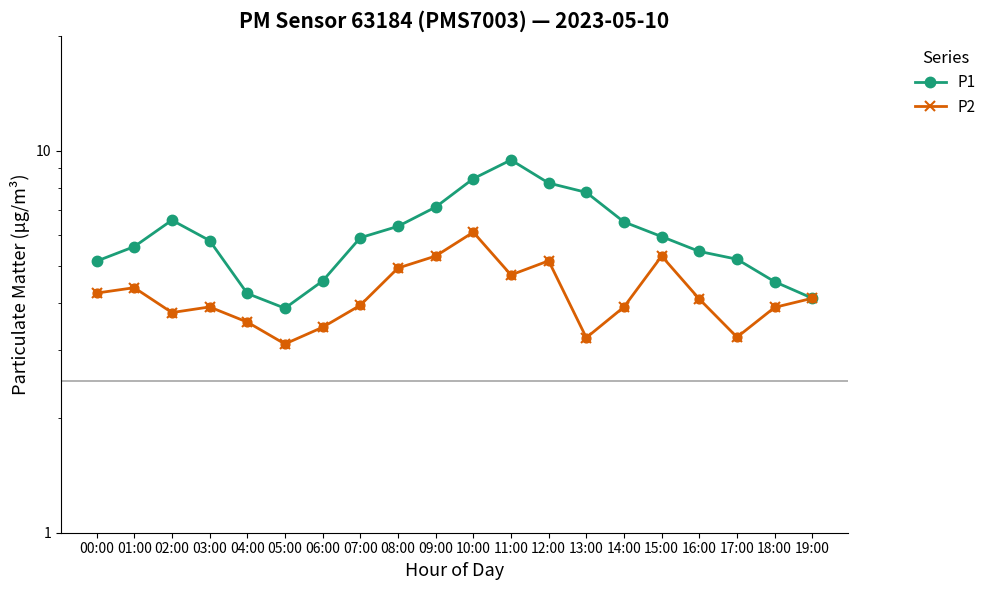

What are all the series names shown in the legend?

P1, P2